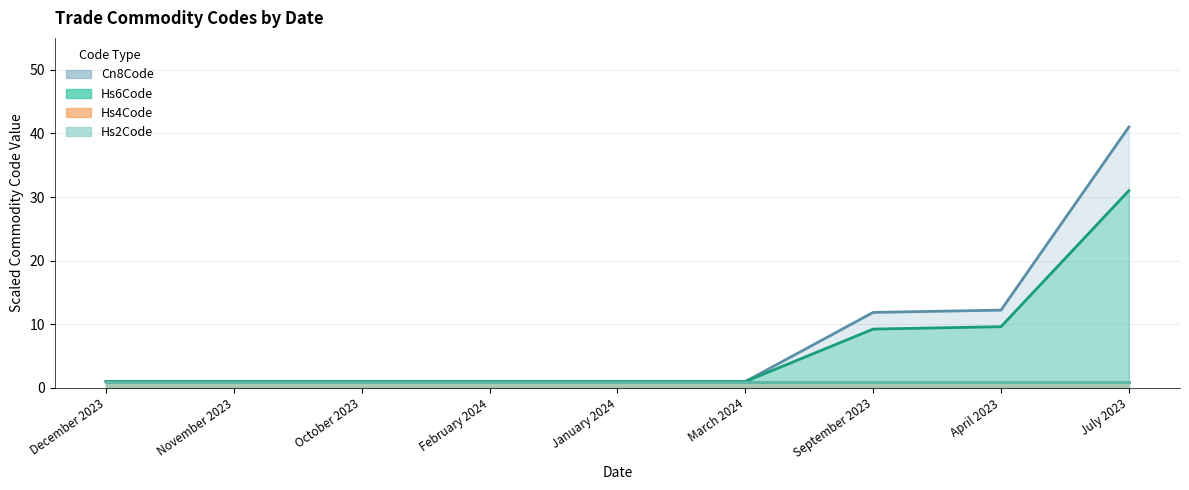

True or false: Cn8Code and Hs6Code intersect in this chart.

False